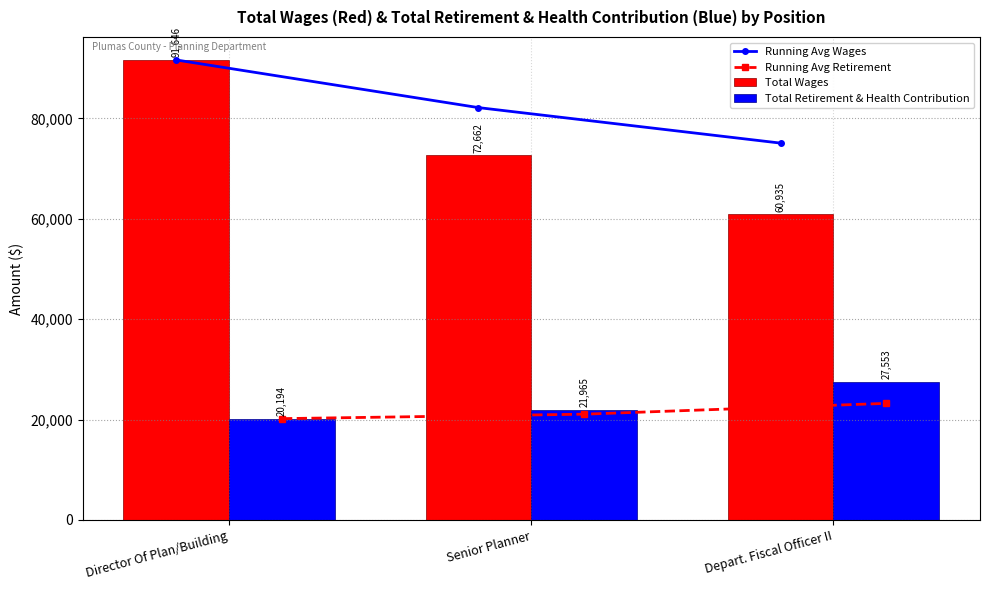

Which label corresponds to the largest value in the chart?

Director Of Plan/Building